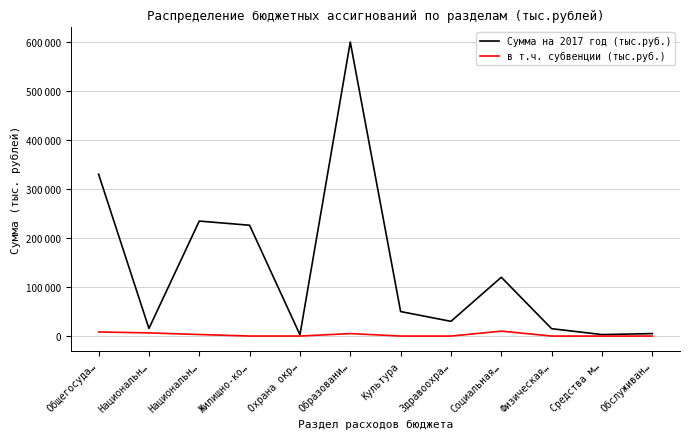

What are all the series names shown in the legend?

Сумма на 2017 год (тыс.руб.), в т.ч. субвенции (тыс.руб.)